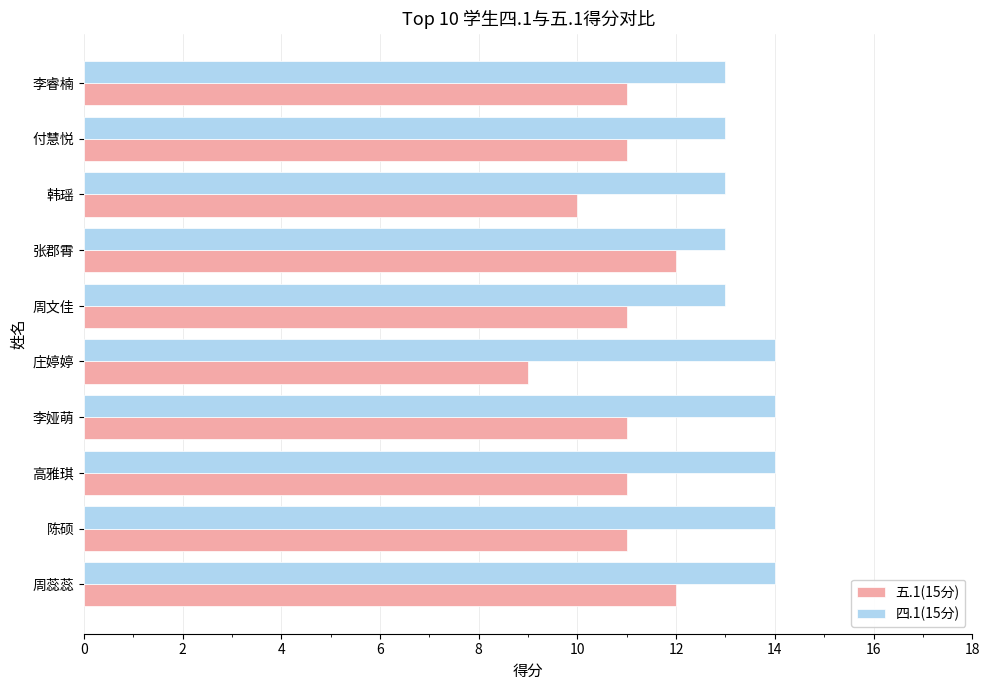

What is the difference between the maximum and minimum values in the 五.1(15分) series?

3